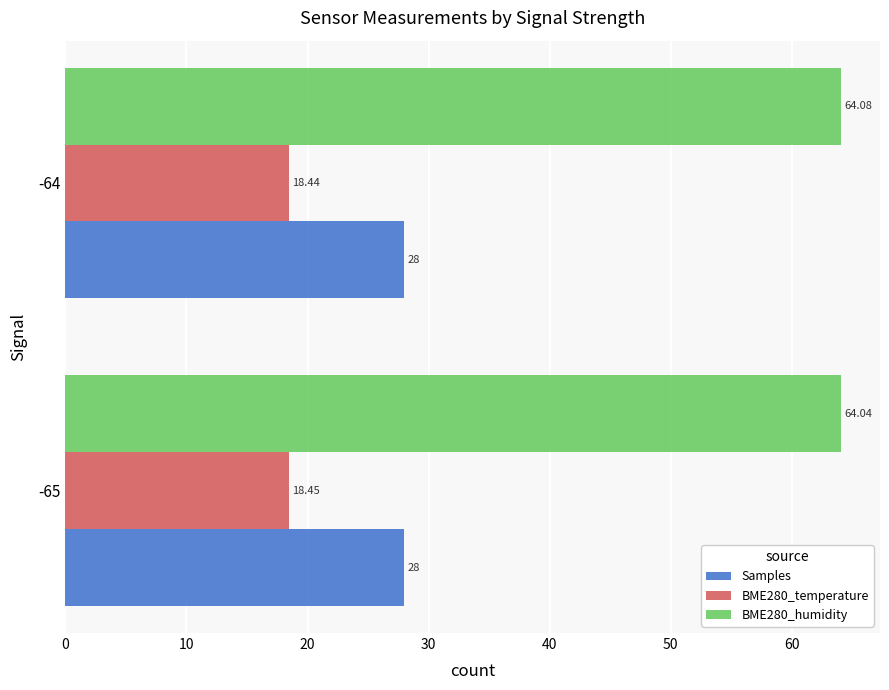

At how many categories does at least one series exceed 45?

2